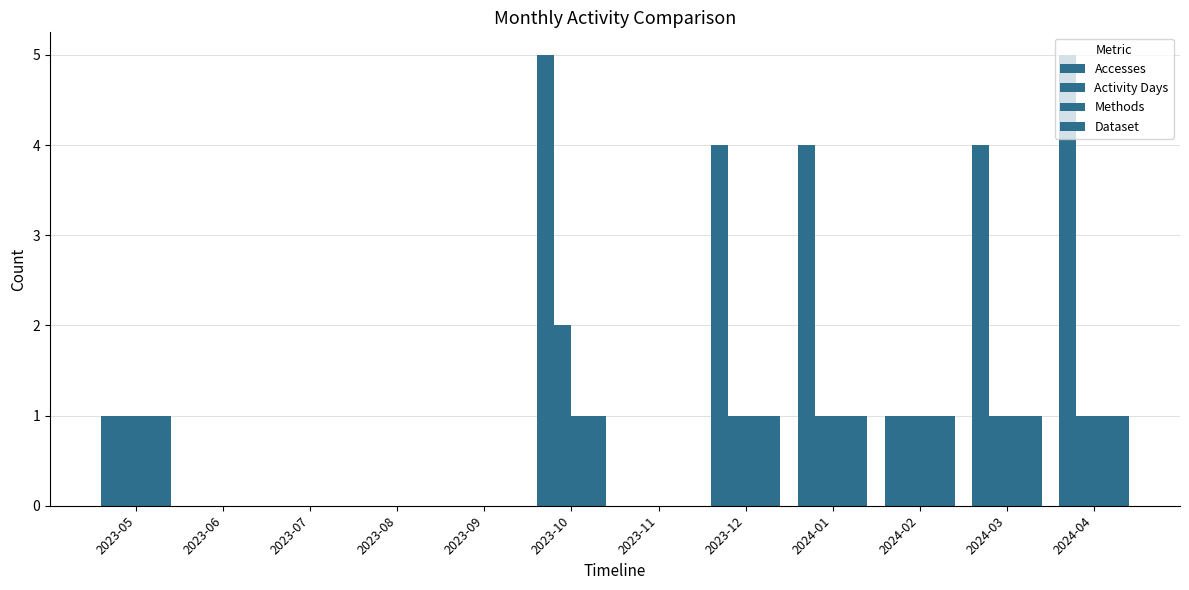

How many data points does each series have?

12